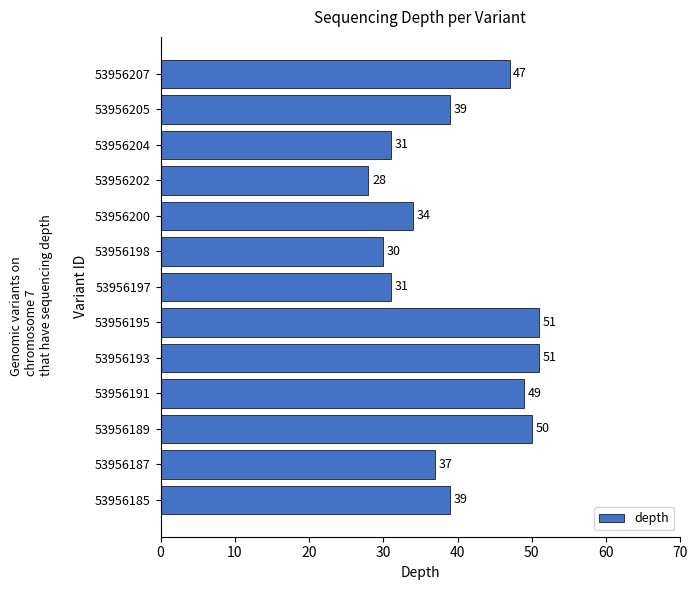

Count the number of categories in the chart.

13